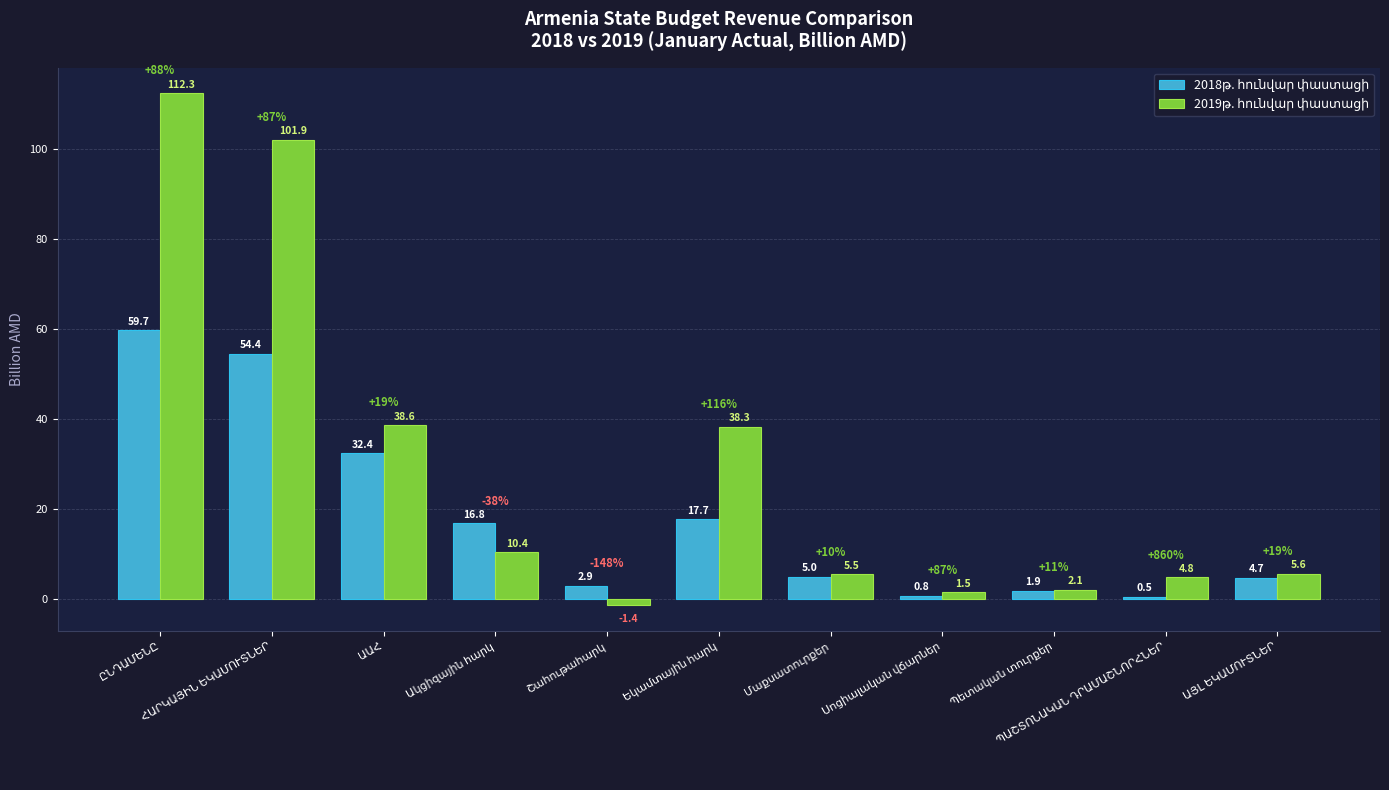

At how many categories does at least one series exceed 32?

4